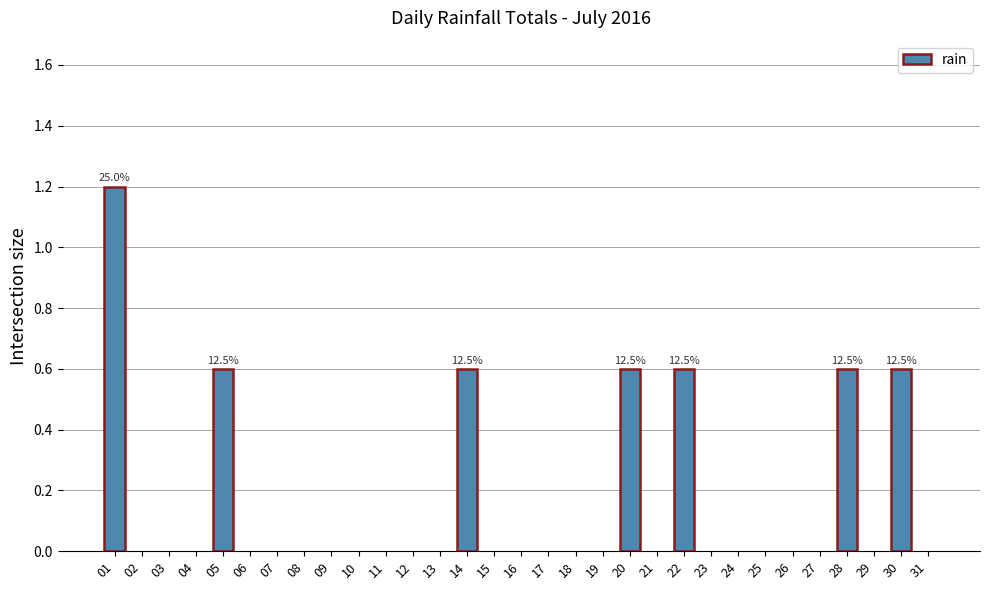

The value at 20 is 0.9. True or false?

False